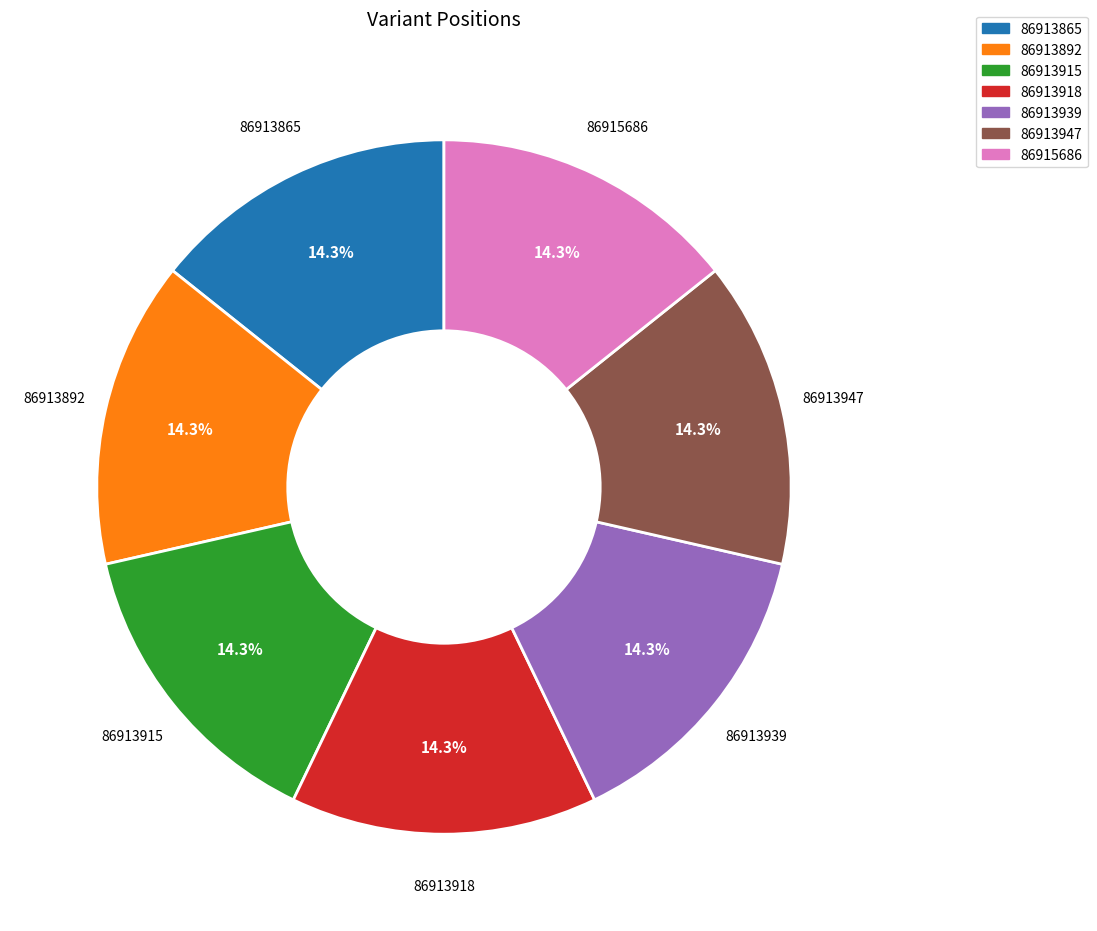

To the nearest percent, what is the average slice percentage?

14%